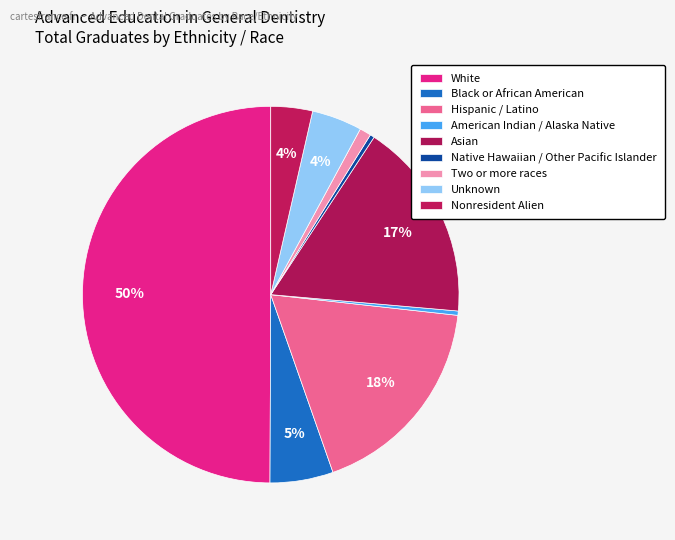

To the nearest percent, what is the difference between the largest and smallest slice percentages?

50%